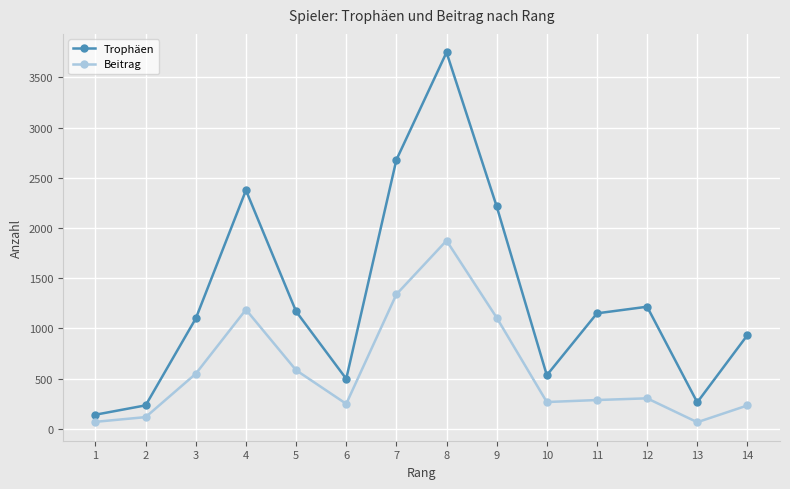

Which series has the largest total across all categories?

Trophäen